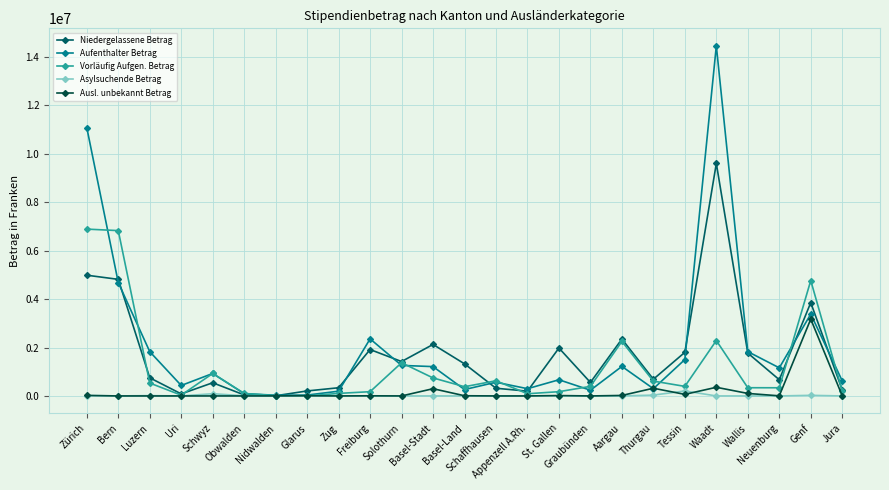

What is the maximum value for Niedergelassene Betrag?

9600586